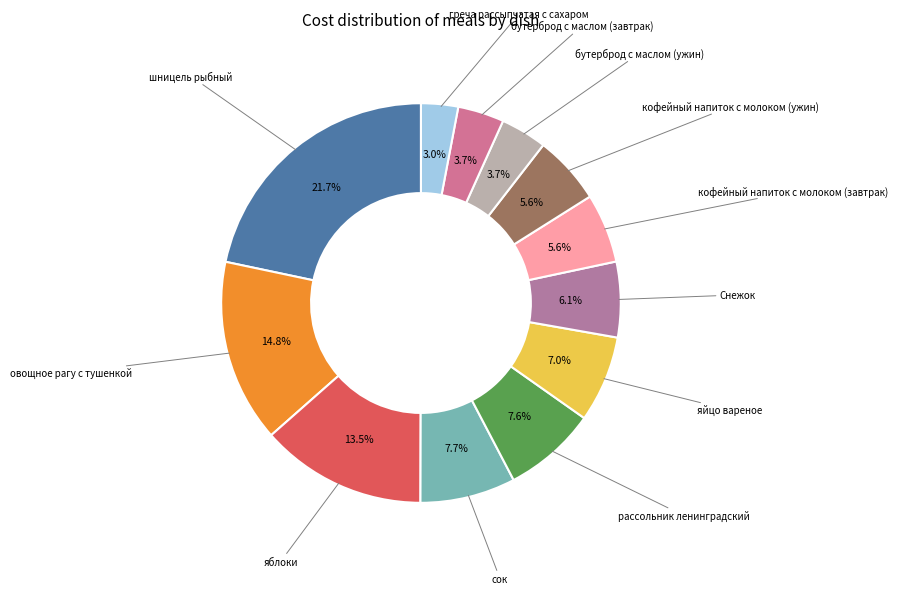

What is the total percentage of сок and яйцо вареное?

14.7%